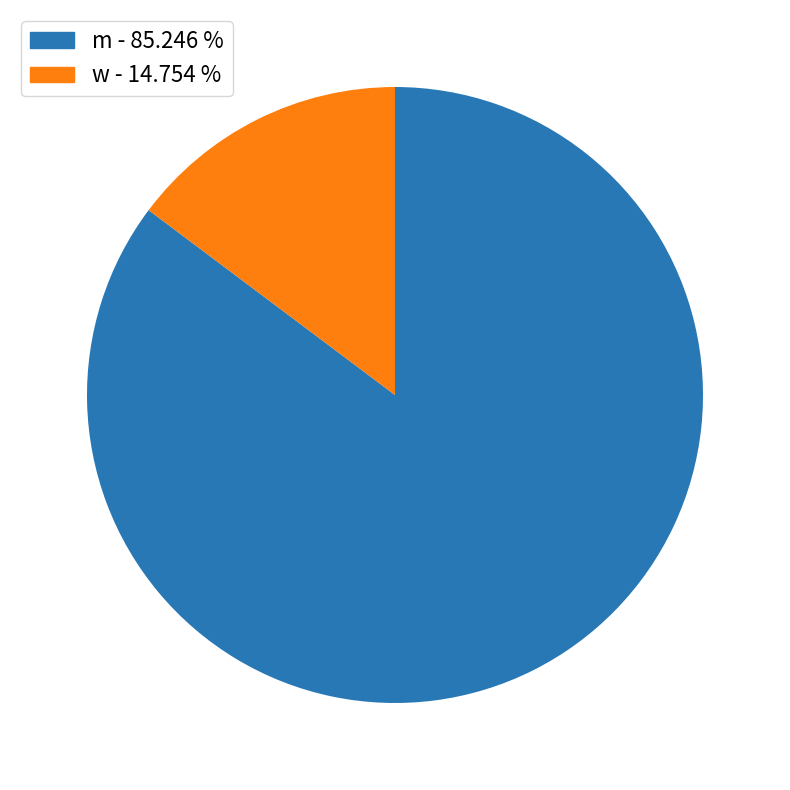

Rank the categories by value from lowest to highest.

w, m